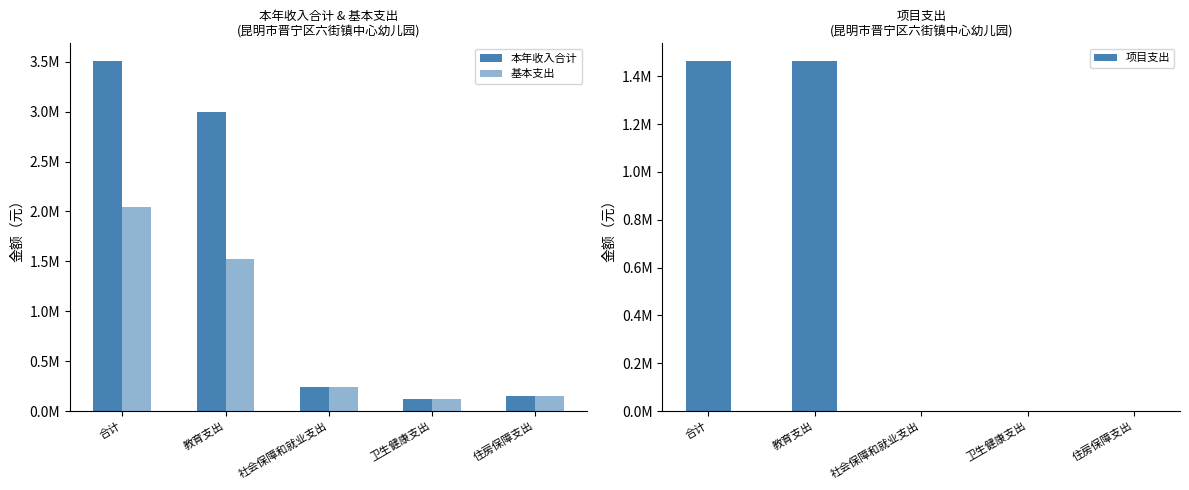

Which series has the widest spread of values?

本年收入合计